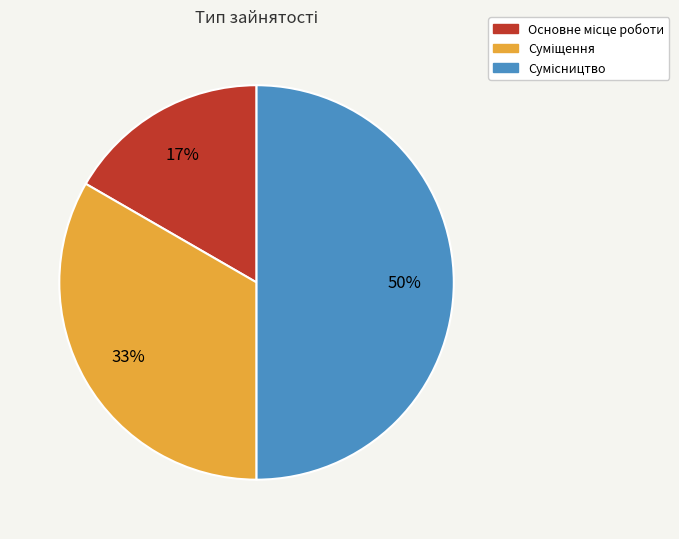

To the nearest percent, what is the average slice percentage?

33%